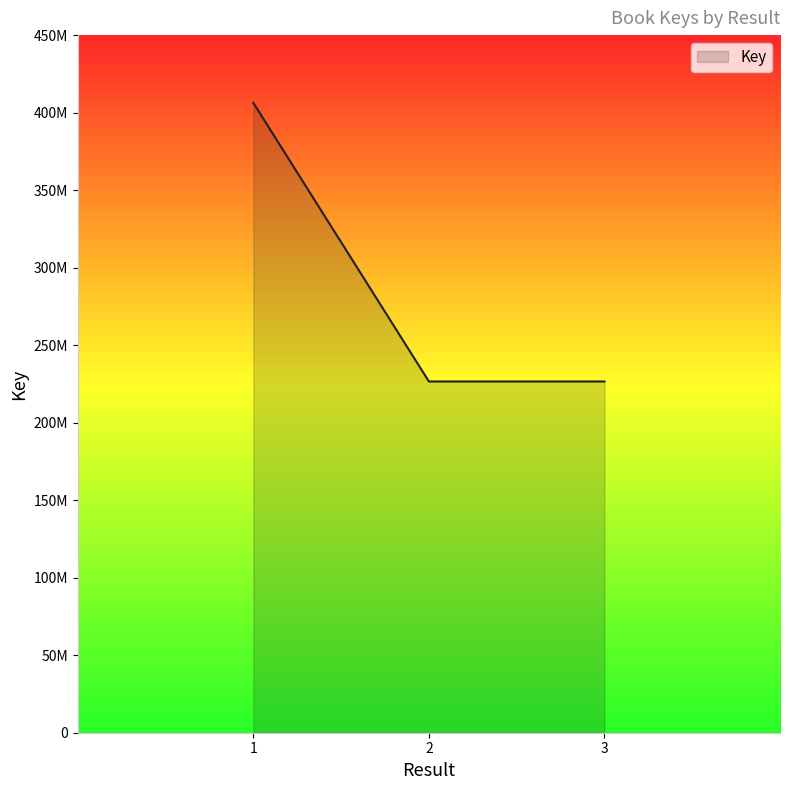

Does the chart have visible grid lines?

No